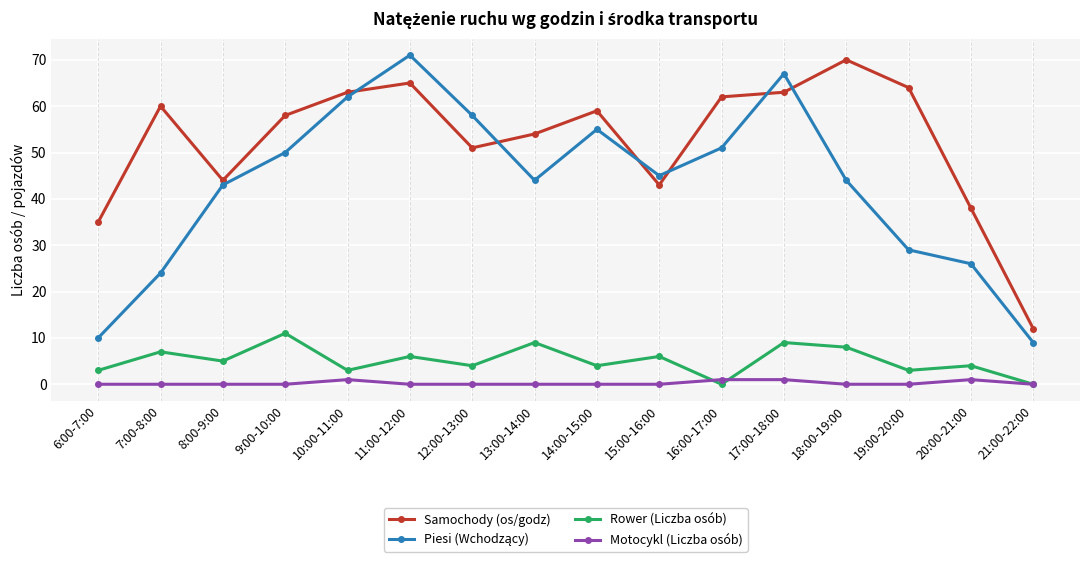

True or false: Motocykl (Liczba osób) has more than 1 interior local peaks.

True